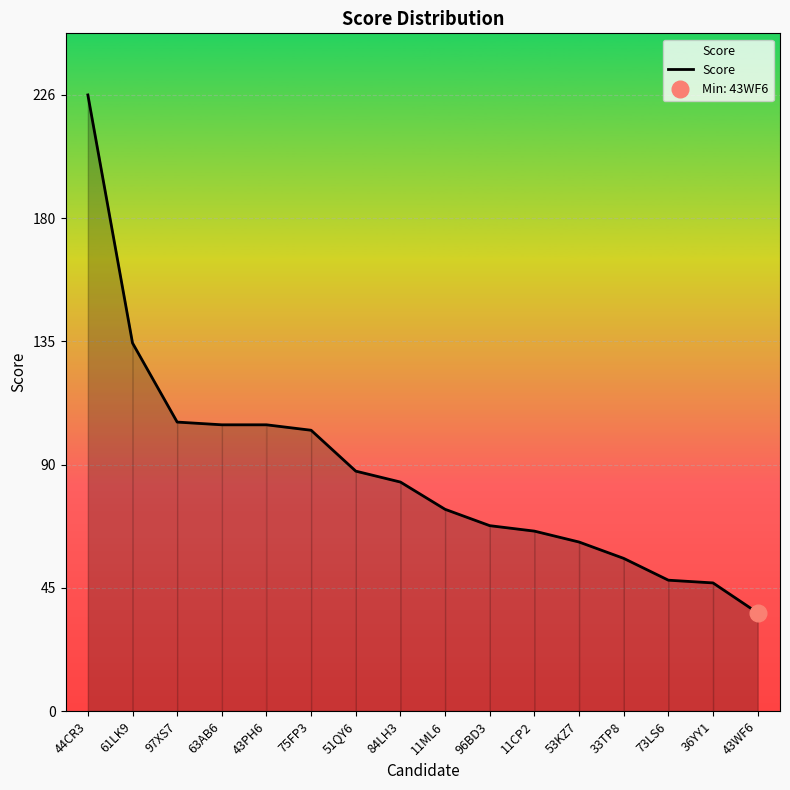

Which label corresponds to the largest value in the chart?

44CR3